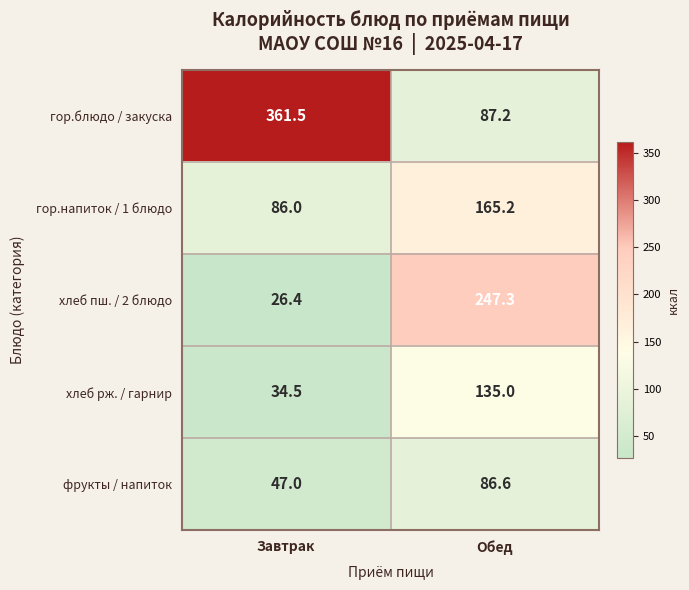

True or false: хлеб рж. / гарнир has a value of 34.5 at Завтрак.

True